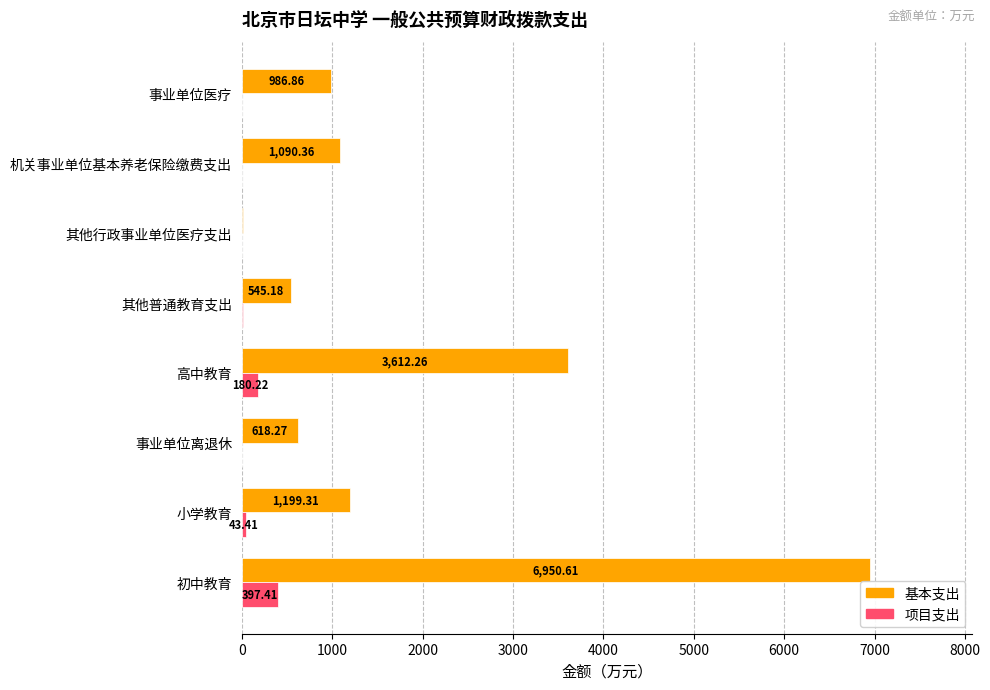

What is the total value across all series at 小学教育?

1242.7